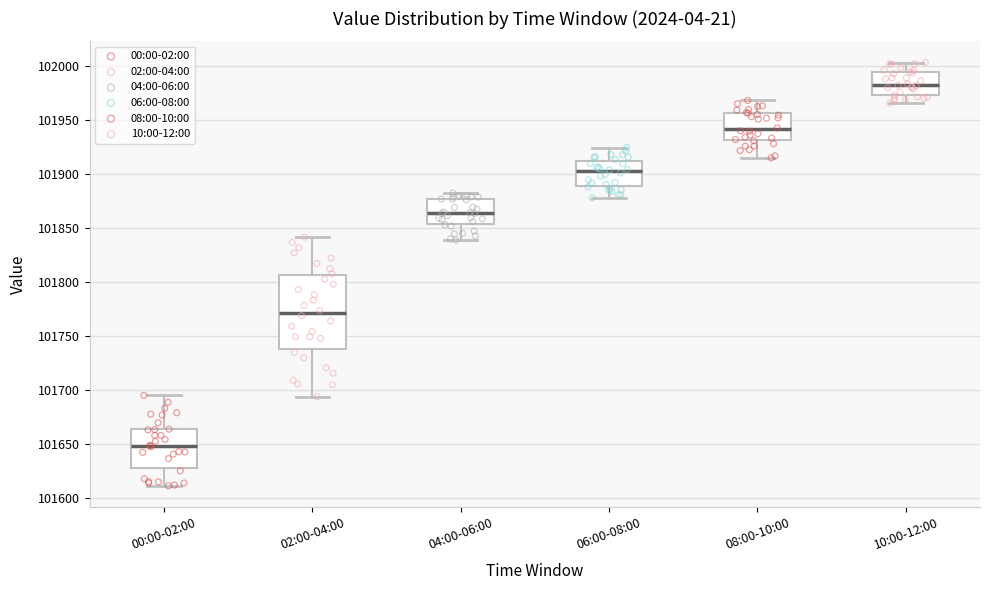

Which box is the tallest, from its lower edge to its upper edge?

02:00-04:00